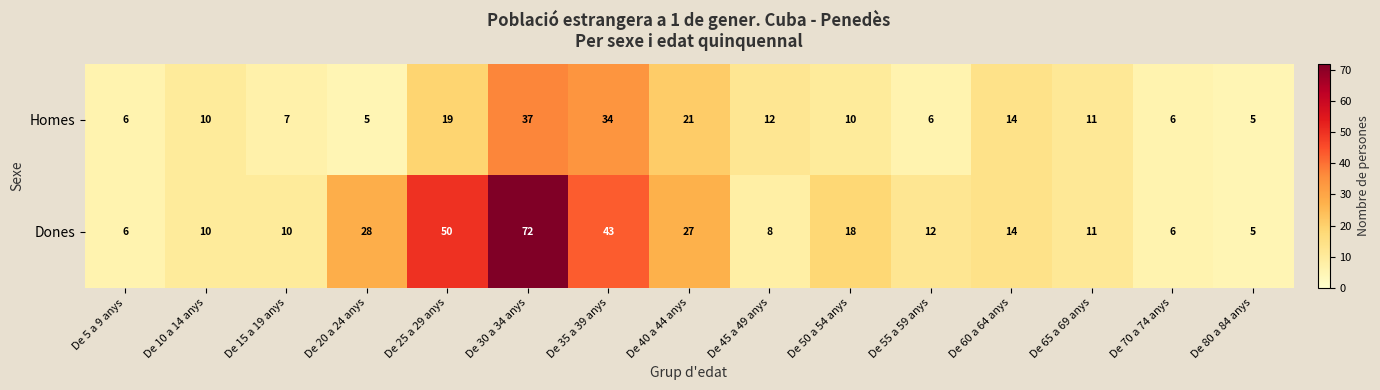

What is the sum of all Dones values?

320